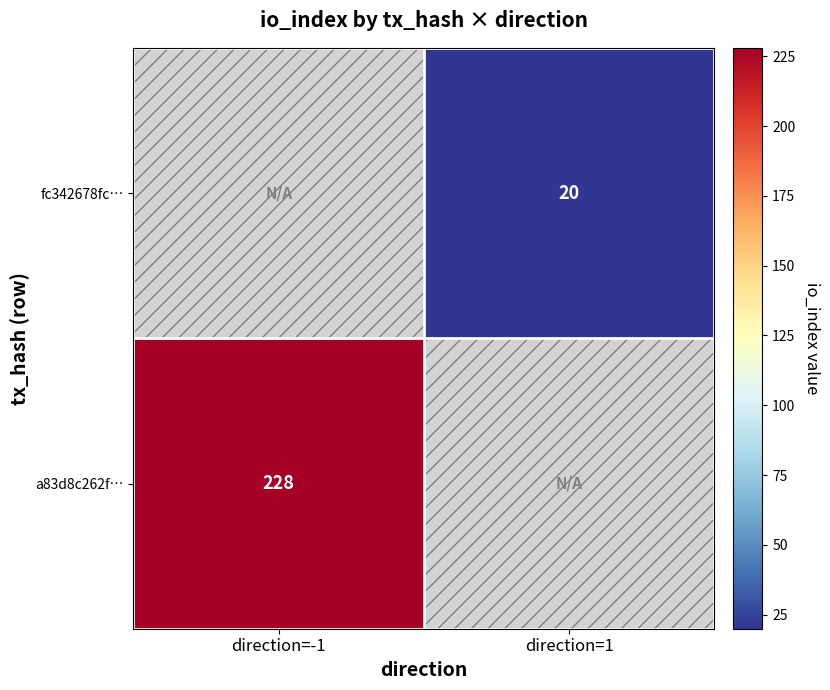

What is the maximum value shown in the chart?

228